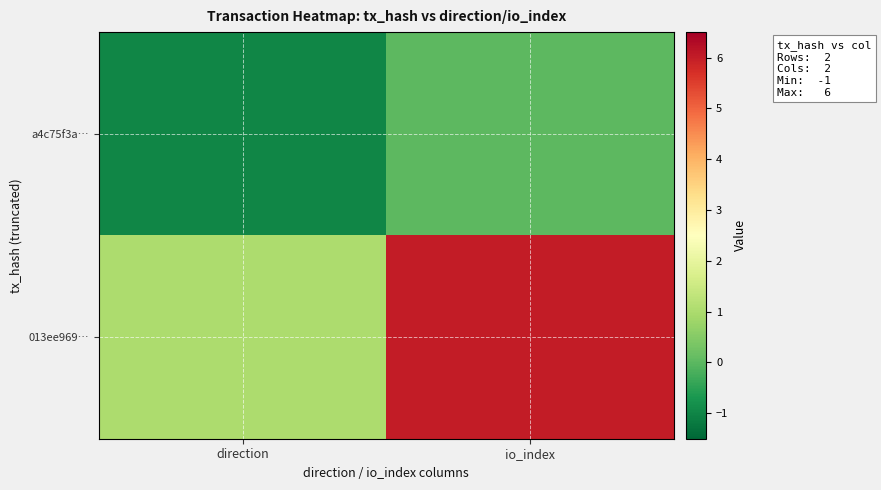

Count the number of data series in this chart.

40